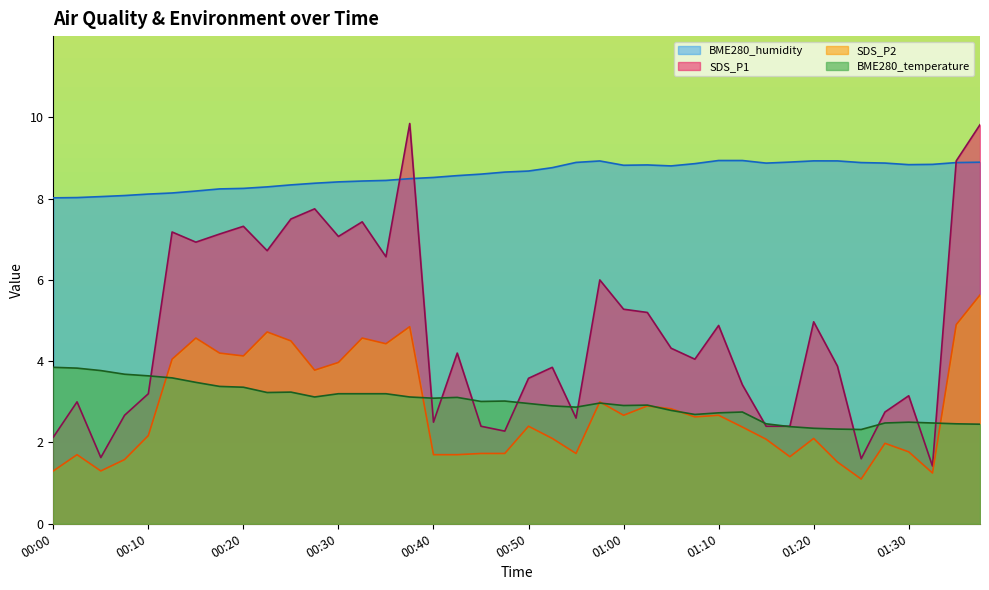

What is the difference between the maximum and second lowest values in the BME280_humidity series?

0.9